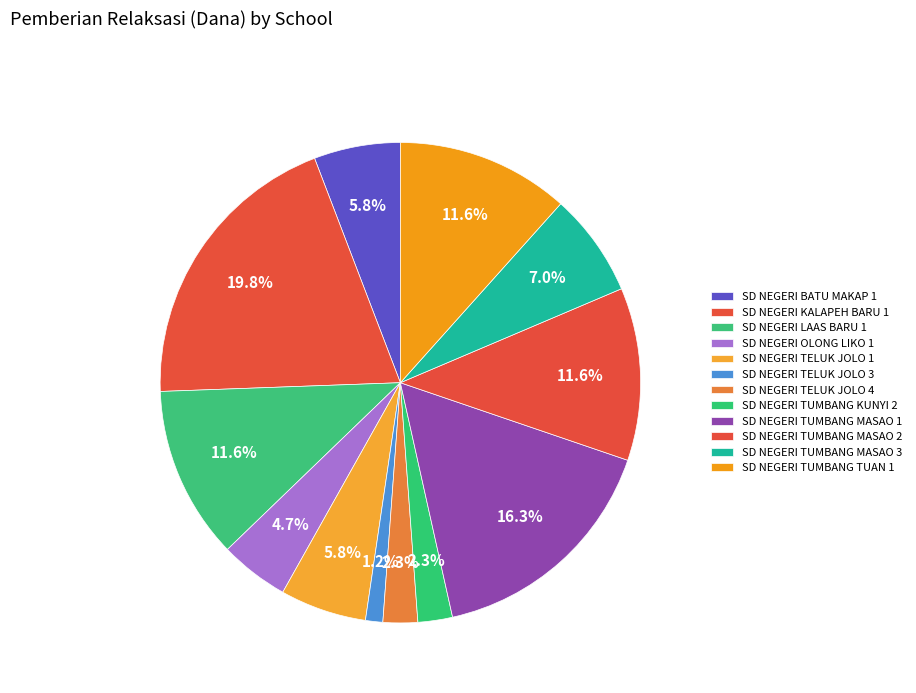

Between SD NEGERI TUMBANG TUAN 1 and SD NEGERI TELUK JOLO 3, which is larger?

SD NEGERI TUMBANG TUAN 1